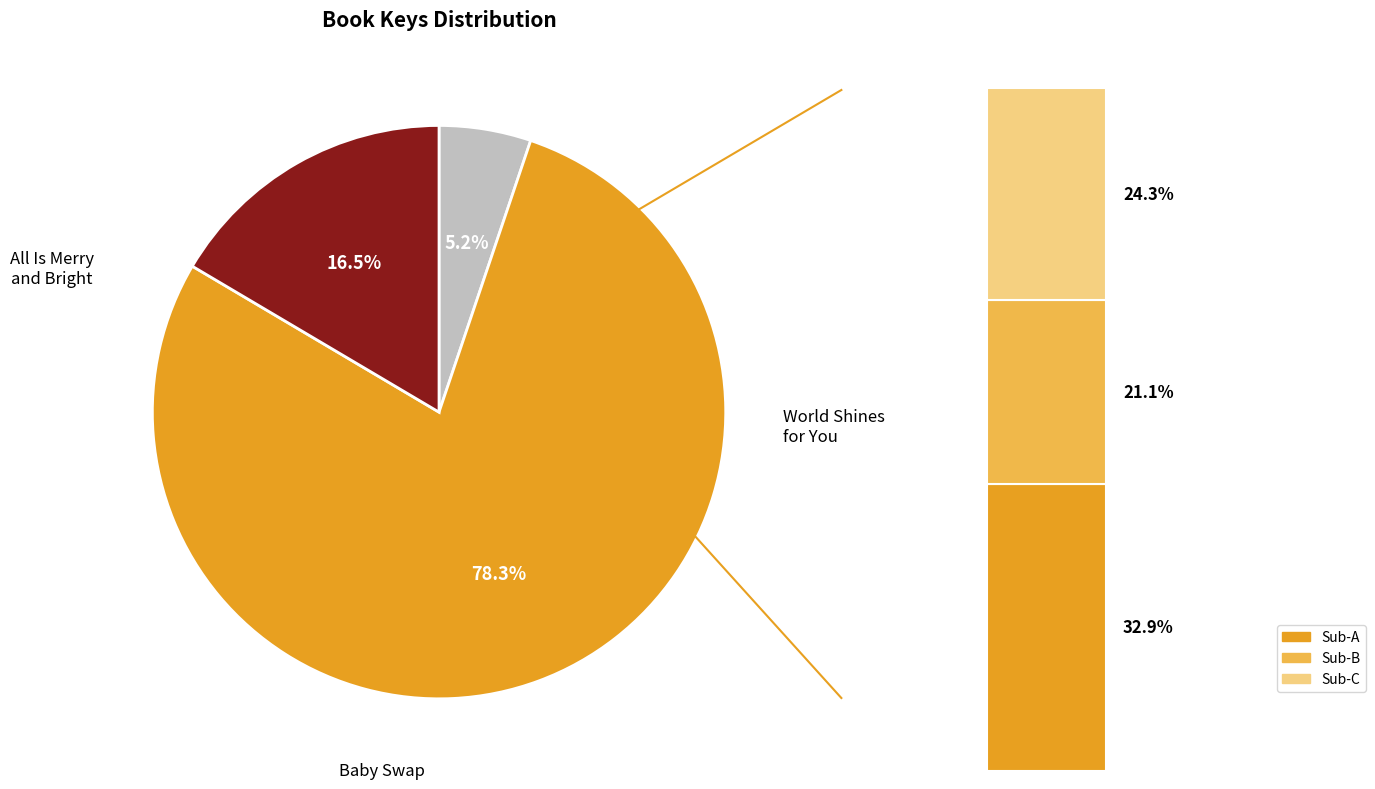

To the nearest percent, what percentage of the pie is All Is Merry and Bright?

5%